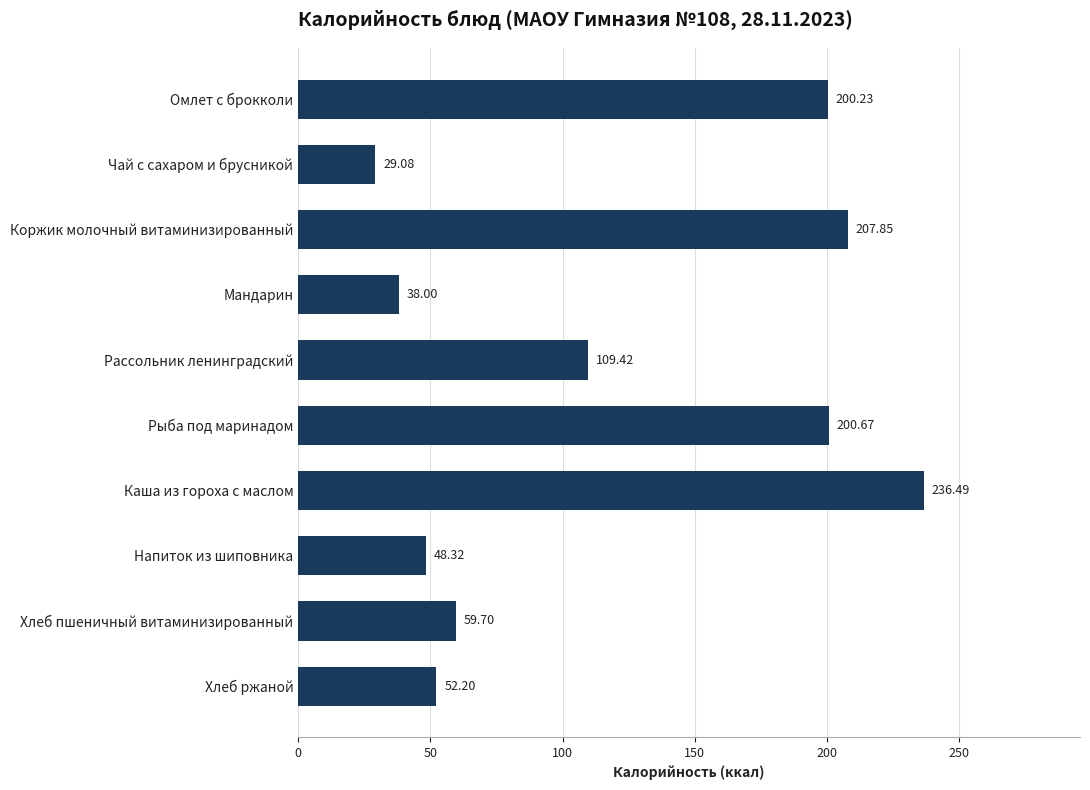

Approximately how many times larger is the value at Хлеб ржаной compared to Хлеб пшеничный витаминизированный?

0.9